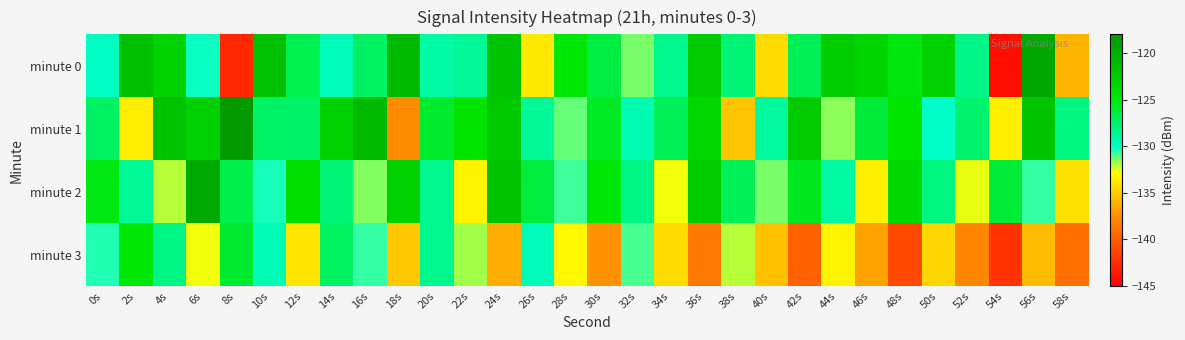

How many series are shown in this chart?

4